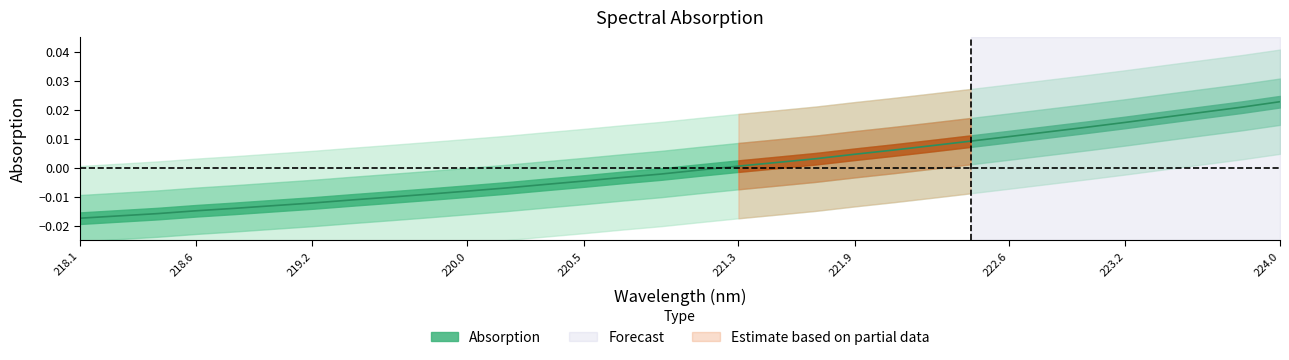

What is the label of the 7th point from the right?

222.8355